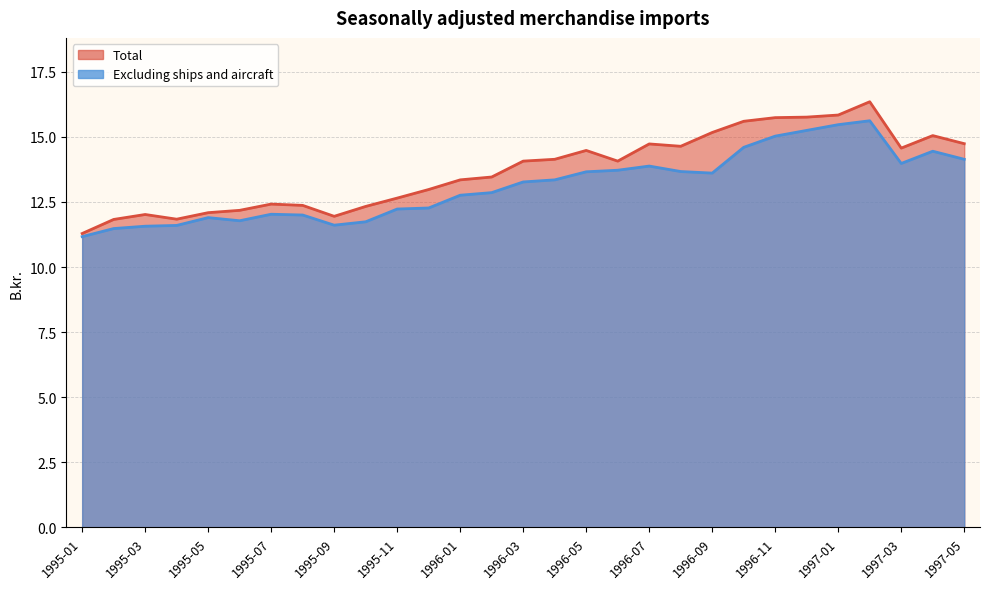

What is the sum of all Excluding ships and aircraft values?

380.7